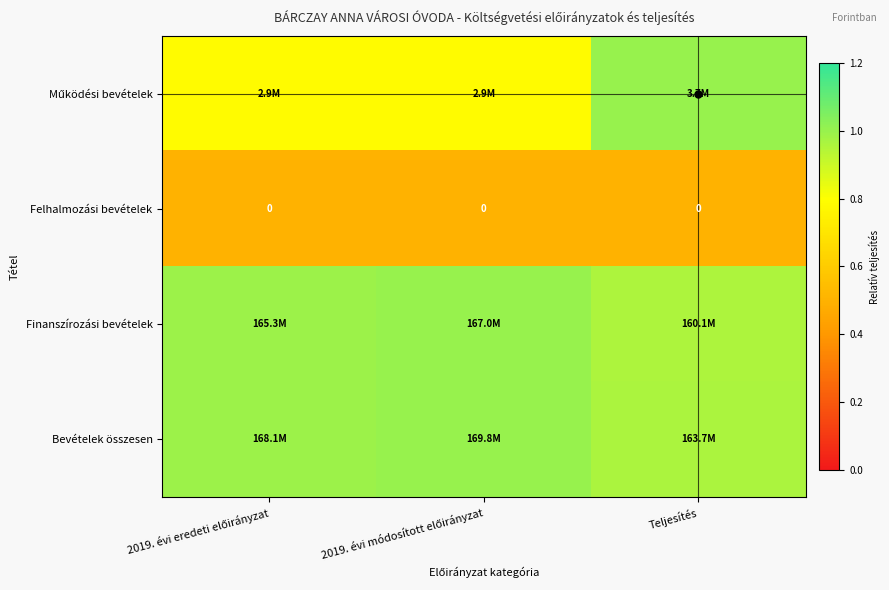

At 2019. évi eredeti előirányzat, list the series in order from largest to smallest.

Bevételek összesen, Finanszírozási bevételek, Működési bevételek, Felhalmozási bevételek